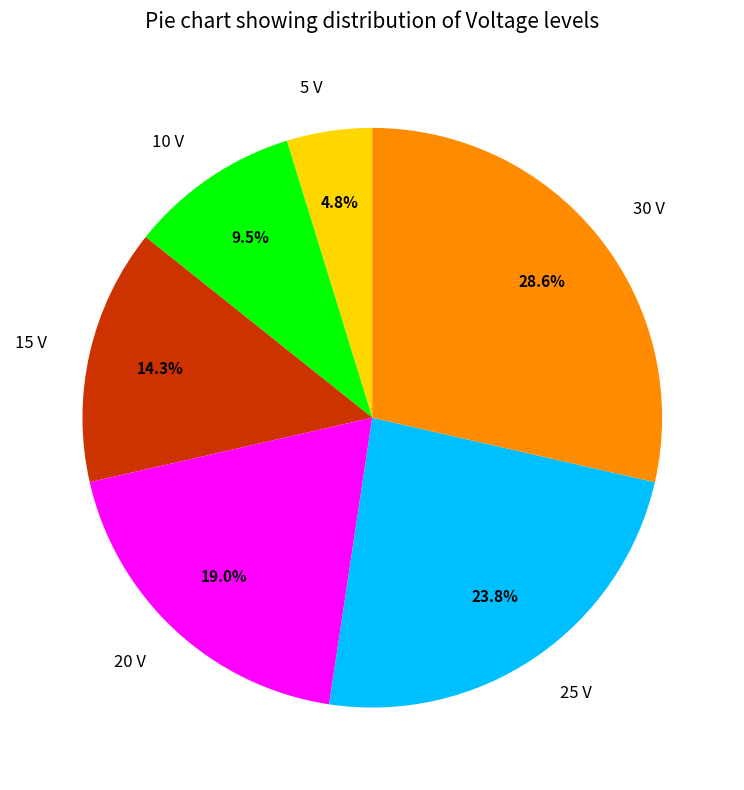

What percentage is NOT represented by 20 V?

81.0%